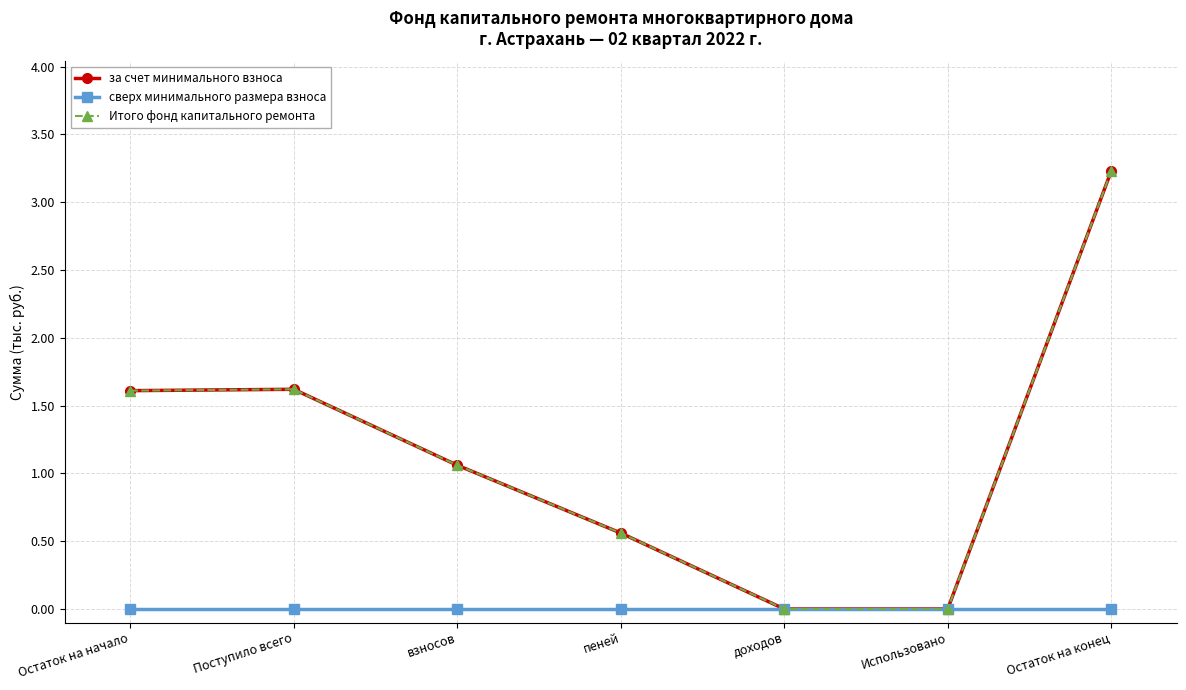

Is this an area chart (filled region under the line)?

No